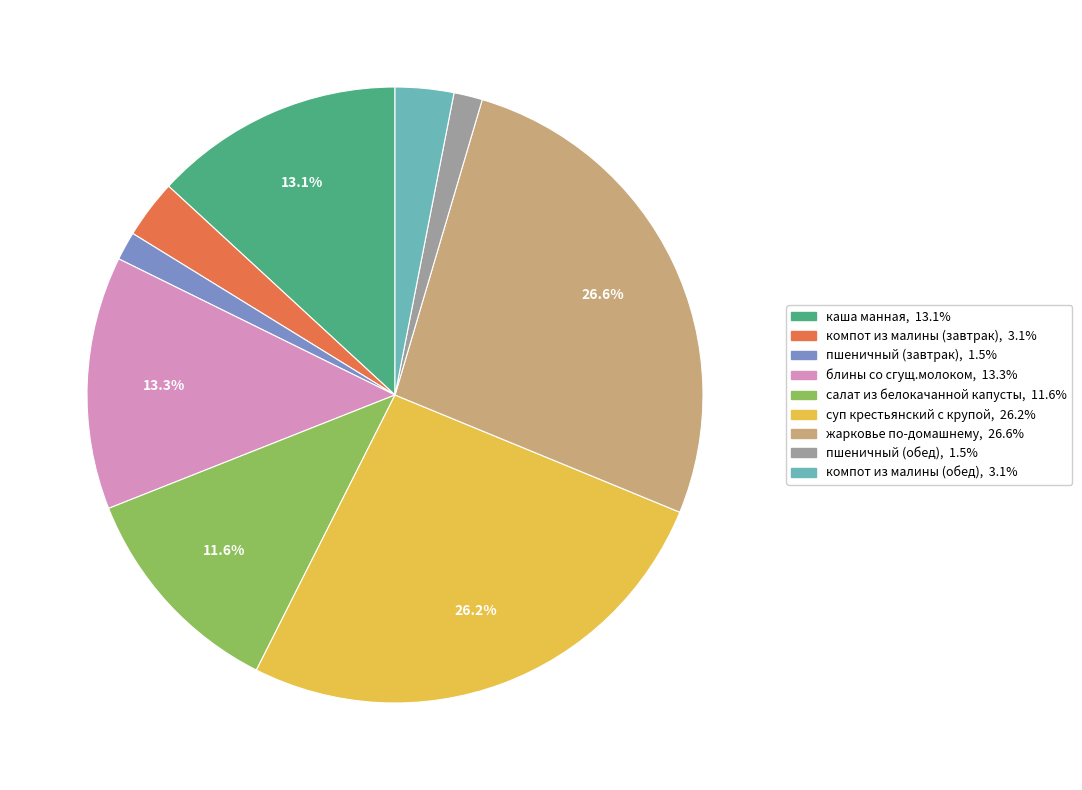

The салат из белокачанной капусты slice represents 6% of the pie. True or false?

False